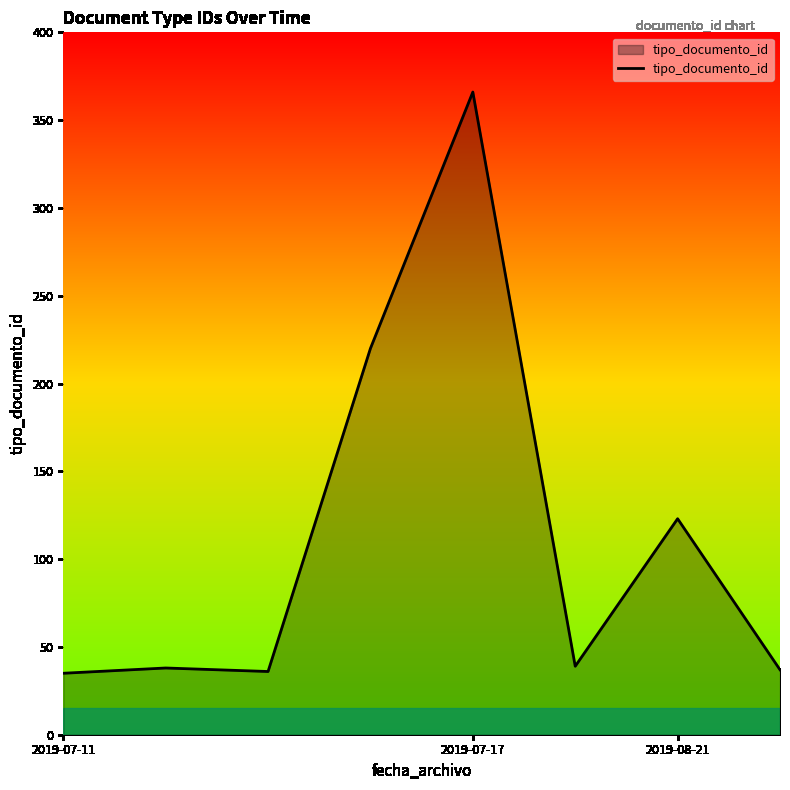

What is the difference between the maximum and second lowest values?

330